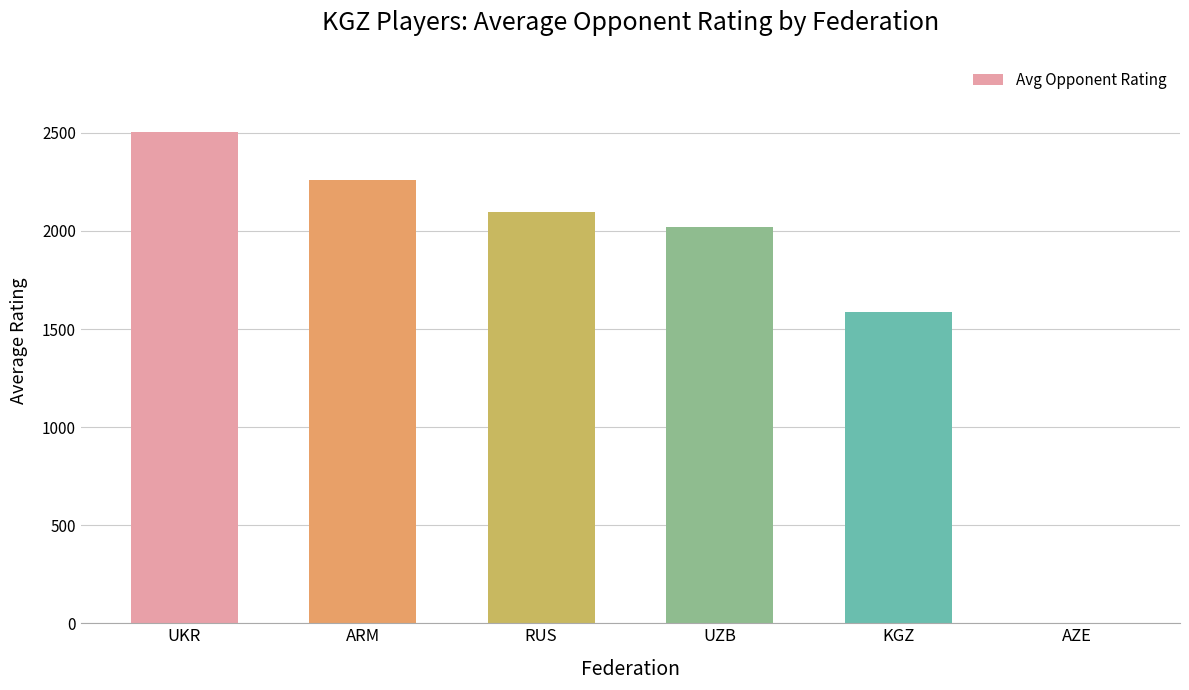

Where is the data nearest to the value 1253?

KGZ